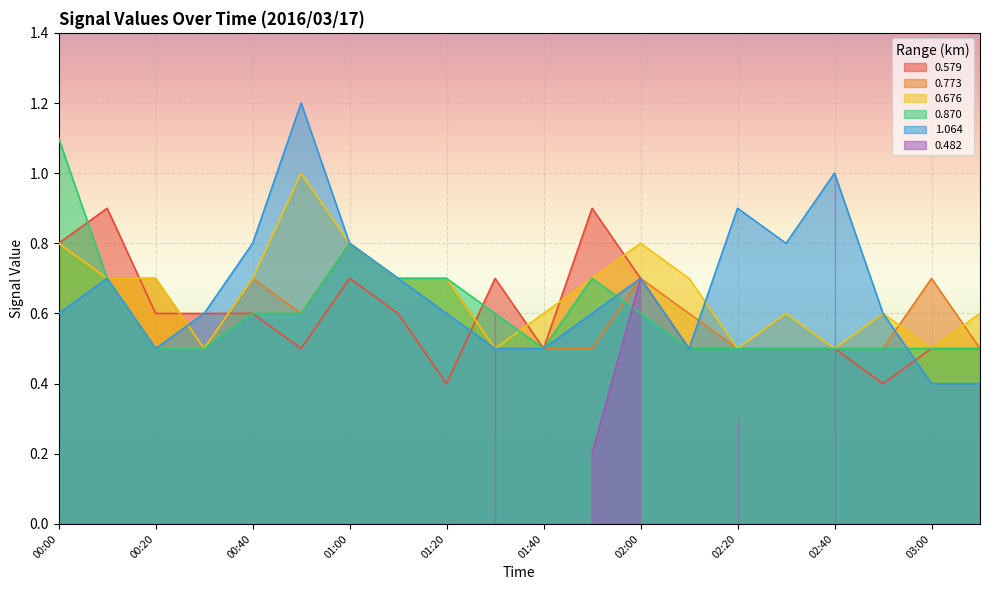

Which series has the widest spread of values?

1.064